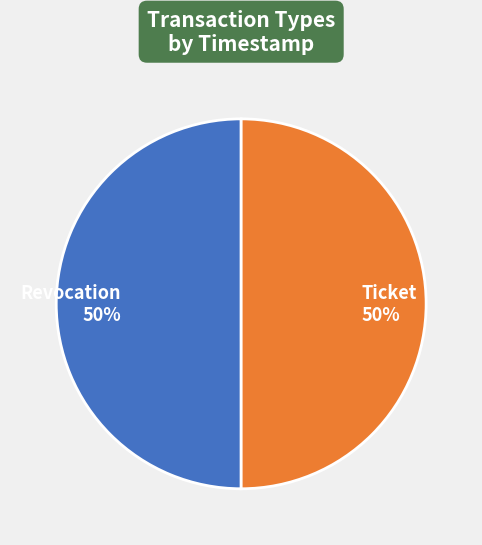

What percentage is the Revocation slice, to the nearest percent?

50%